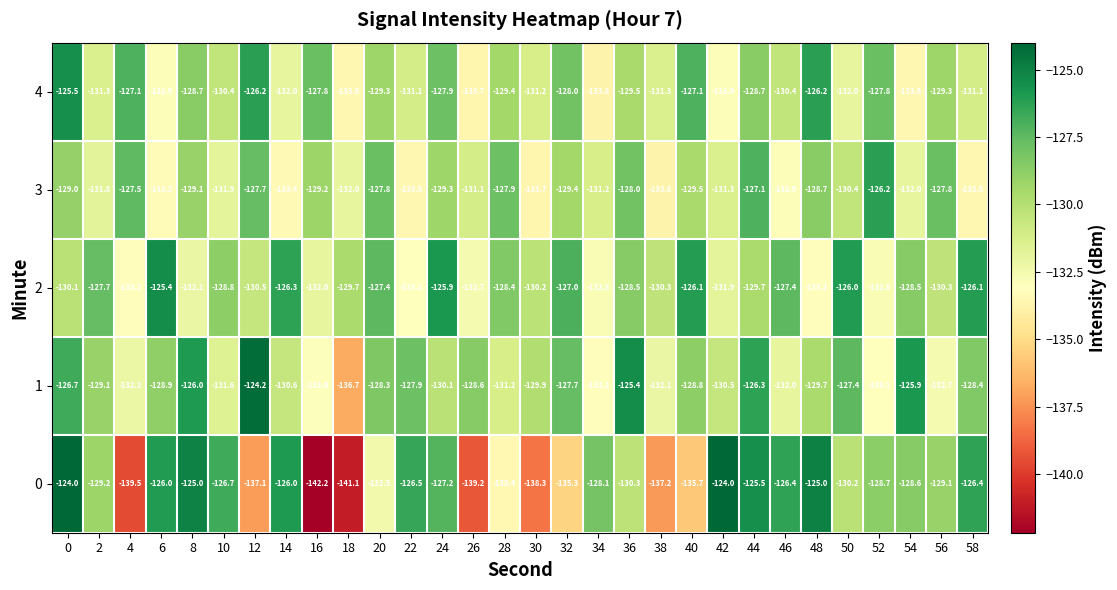

How many data points in 1 are above -129?

14